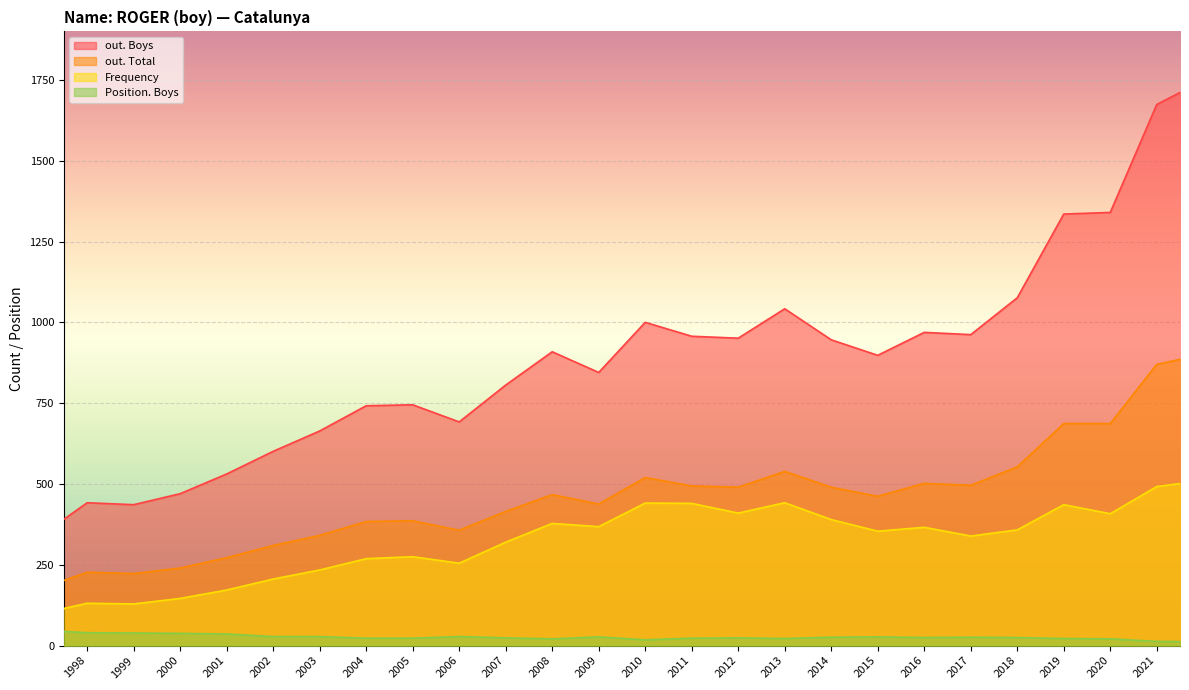

Rank the series by their average value, from lowest to highest.

Position. Boys, Frequency, out. Total, out. Boys